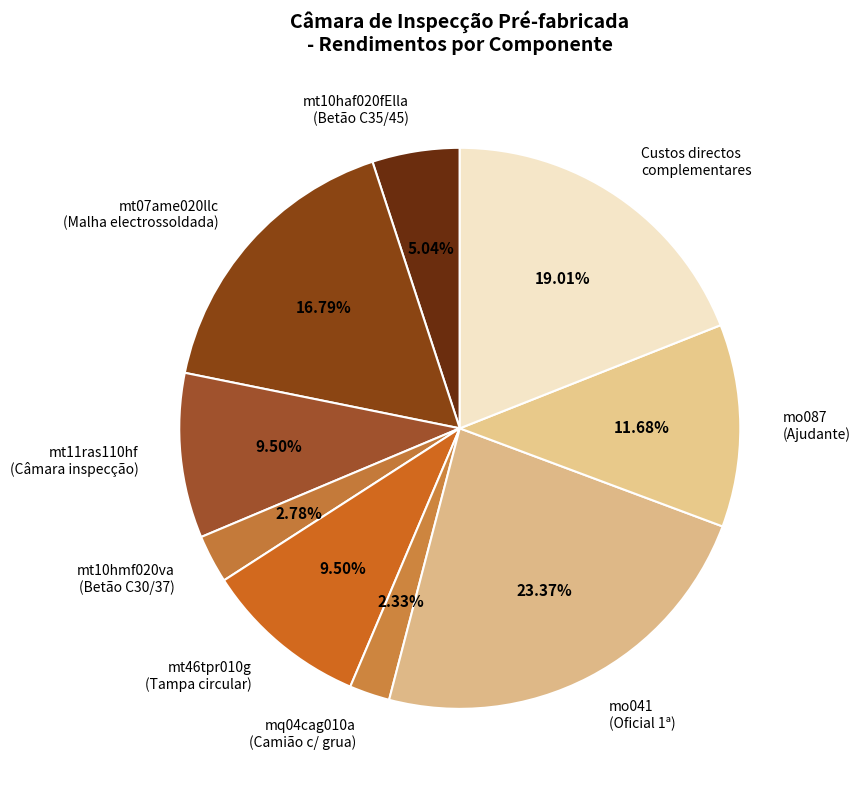

Which slice is the largest?

mo041 (Oficial 1ª)